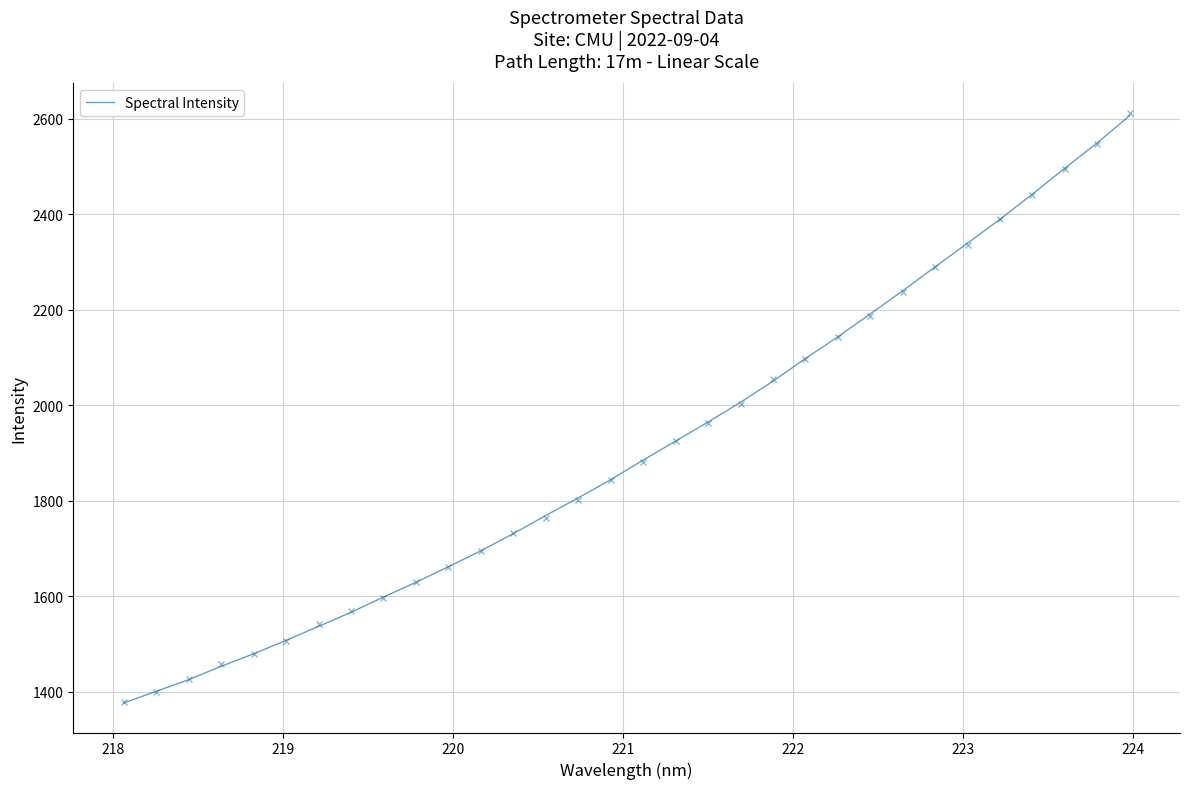

What is the minimum value shown in the chart?

1376.3